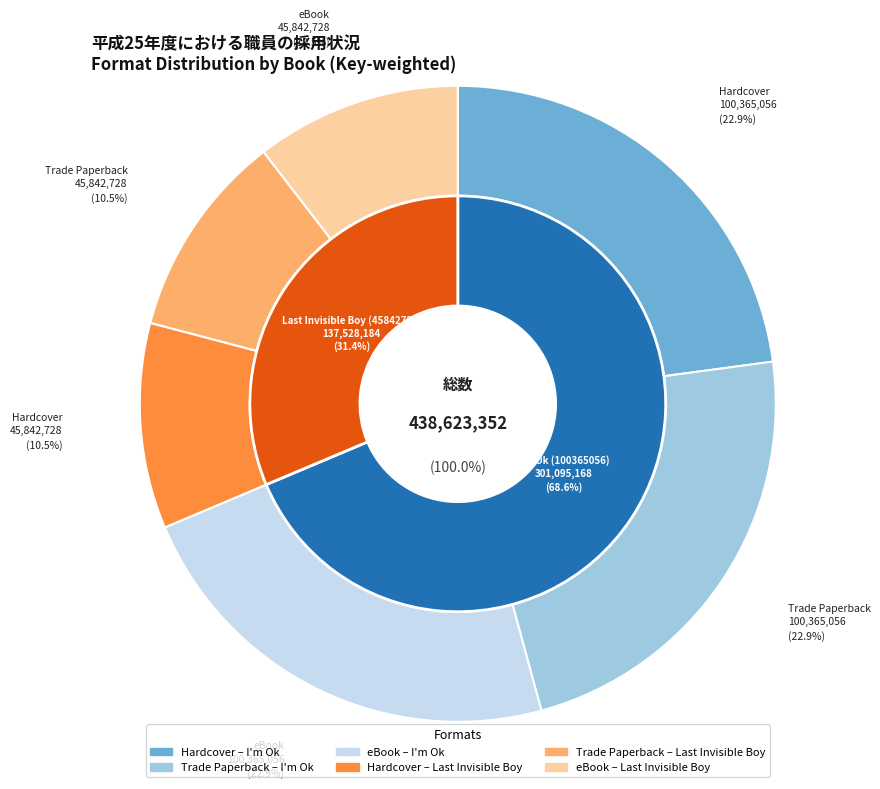

What is the largest slice in the pie chart?

Hardcover (I'm Ok)